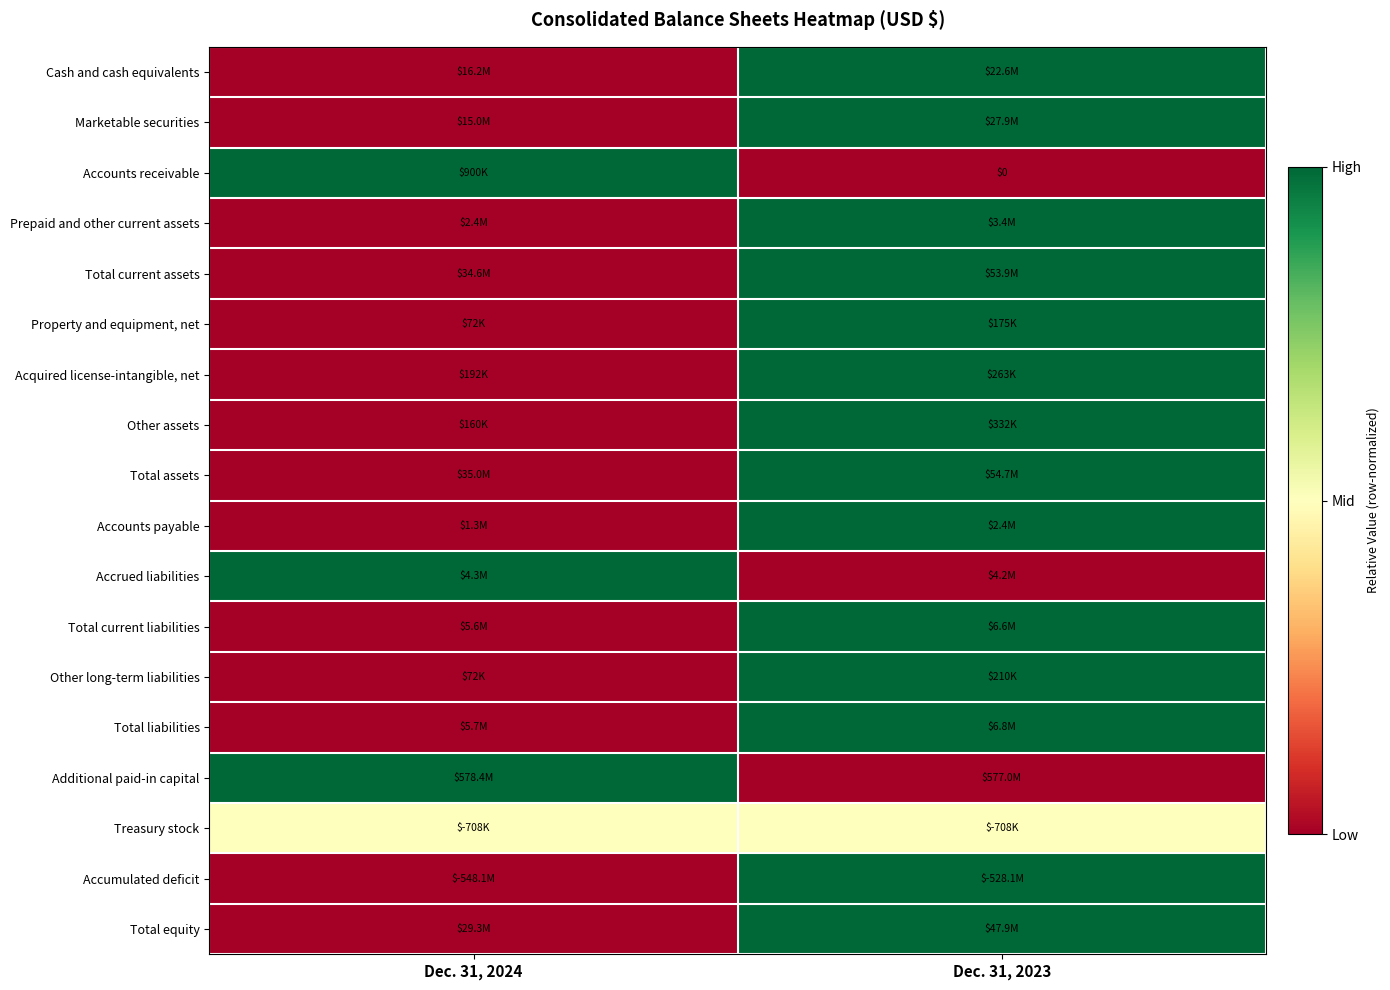

Rank the categories by Total current liabilities value from lowest to highest.

Dec. 31, 2024, Dec. 31, 2023